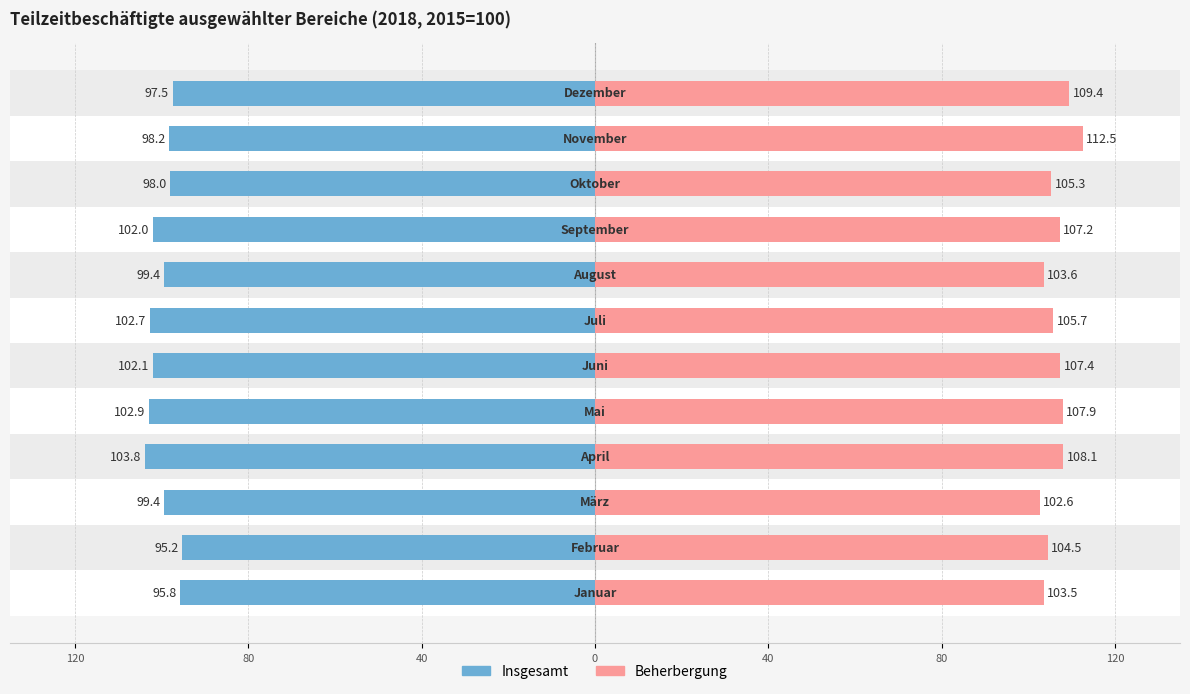

How many distinct data groups are displayed?

2